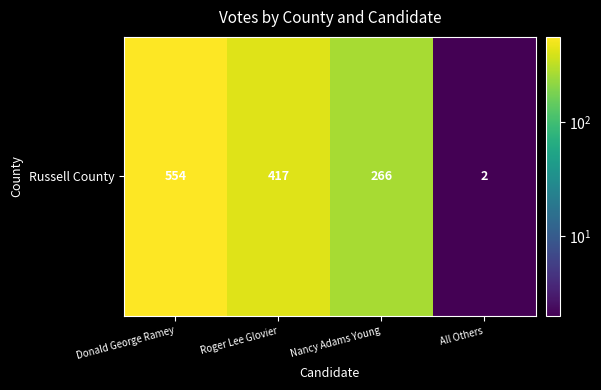

The chart shows a value of 745 at Donald George Ramey. True or false?

False